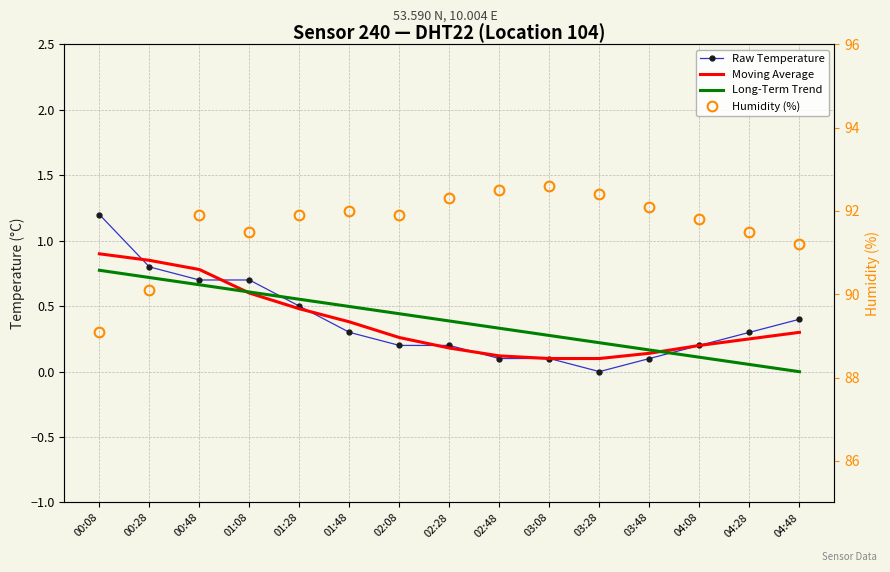

What is the difference between the second highest and second lowest values in the Long-Term Trend series?

0.7